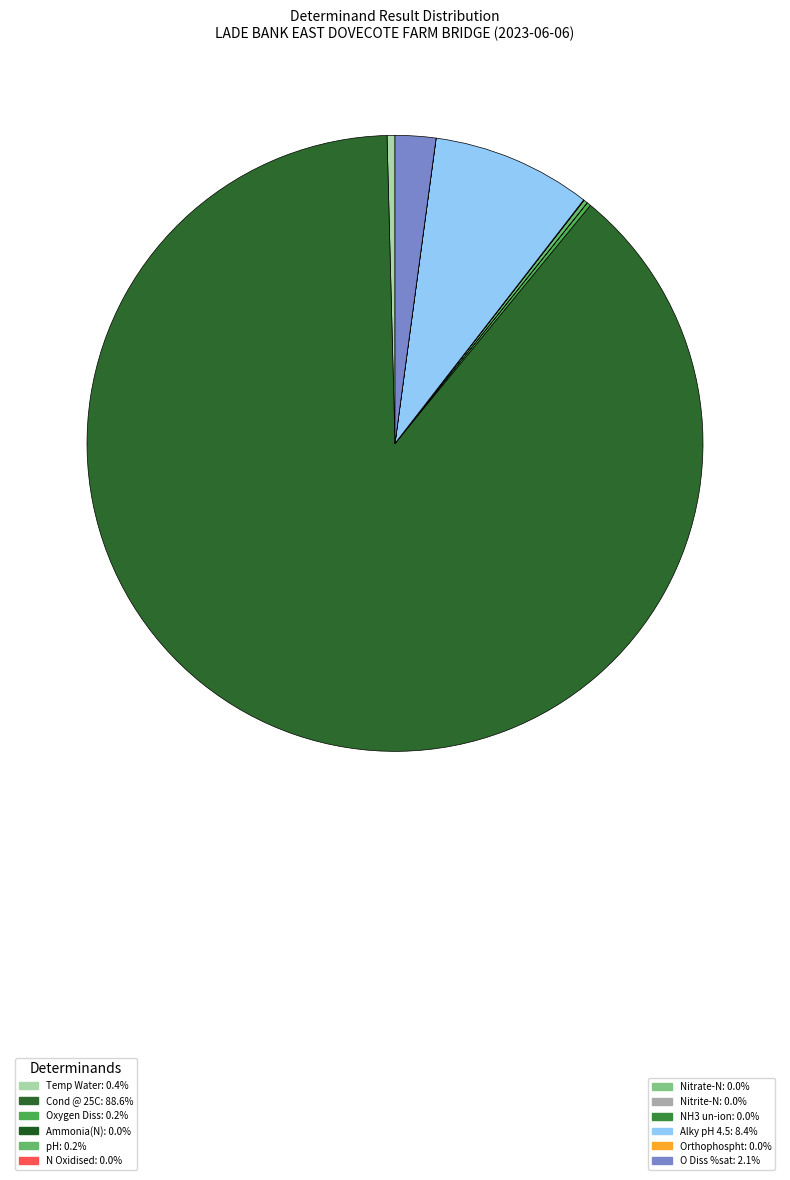

Count the number of slices in the pie.

12